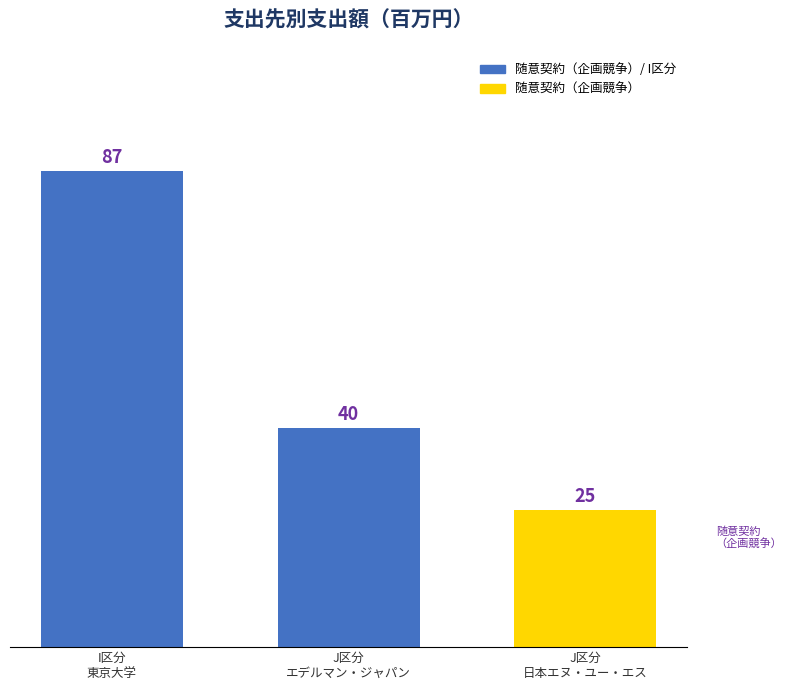

Is it true that the value at J区分
日本エヌ・ユー・エス is 25?

True